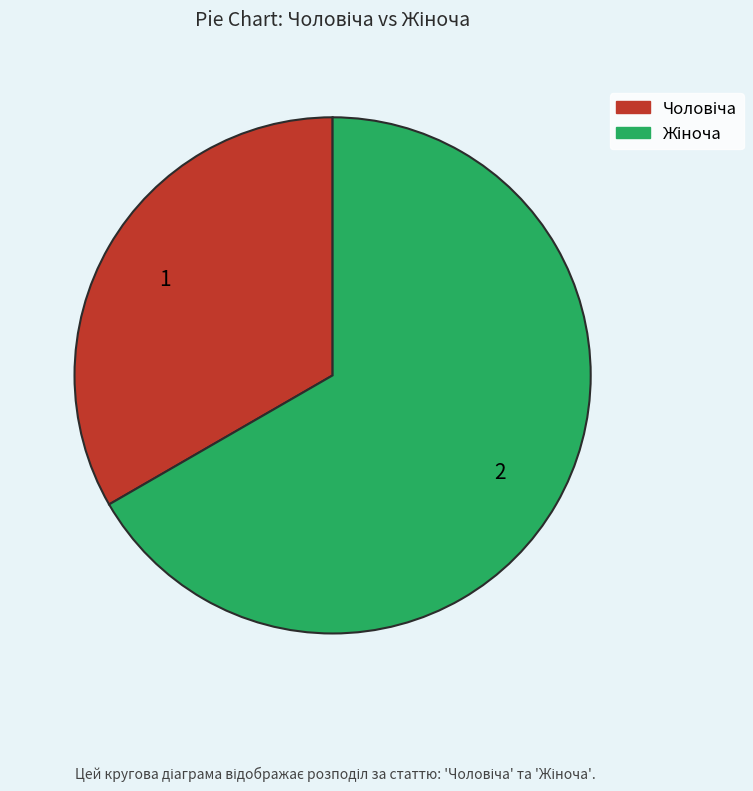

Is there a majority slice in this chart?

Yes